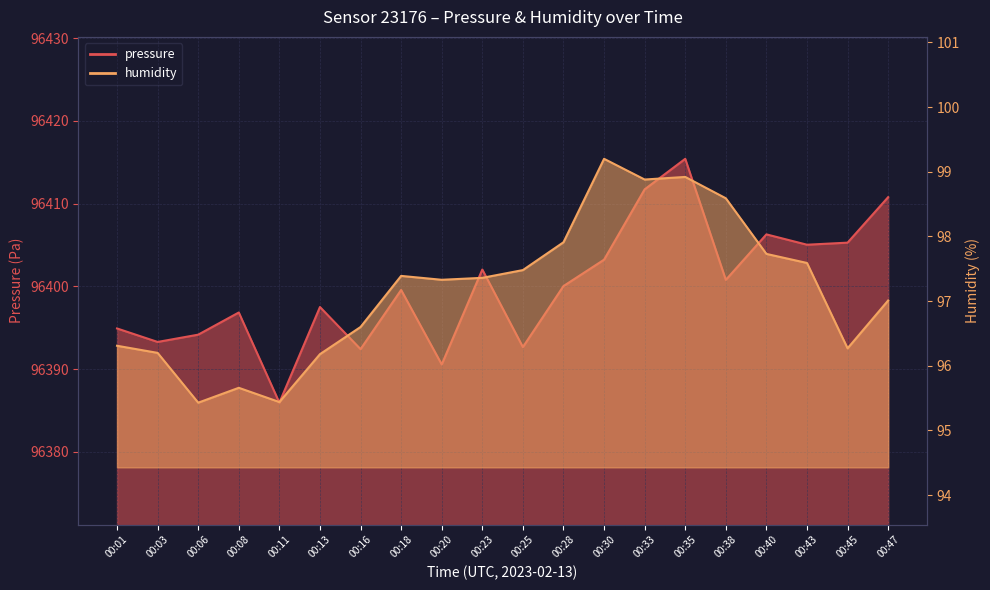

Is it true that pressure equals 96392.7 at 00:25?

True